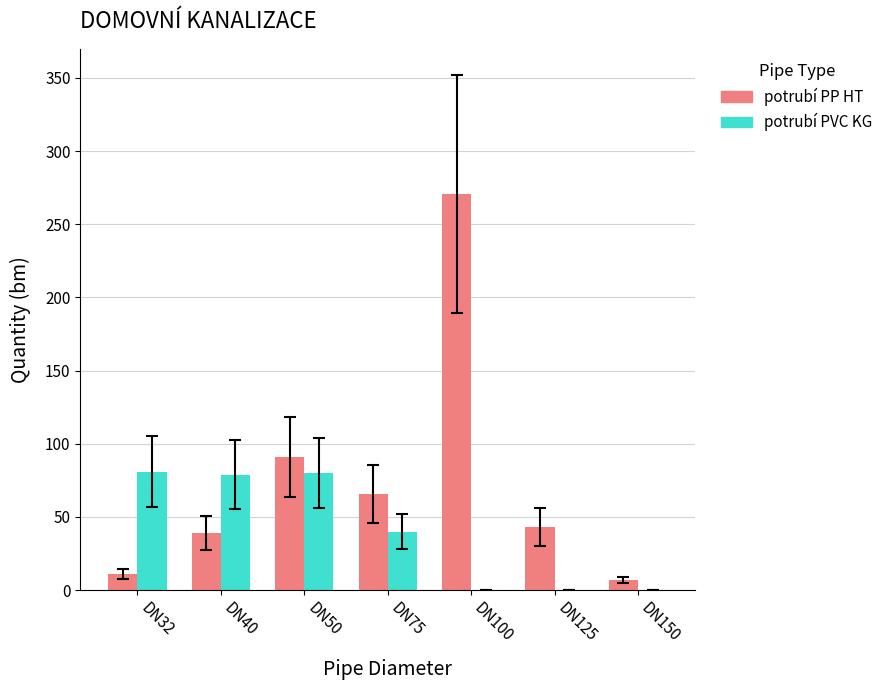

Between DN50 and DN125, which series saw the biggest shift?

potrubí PVC KG